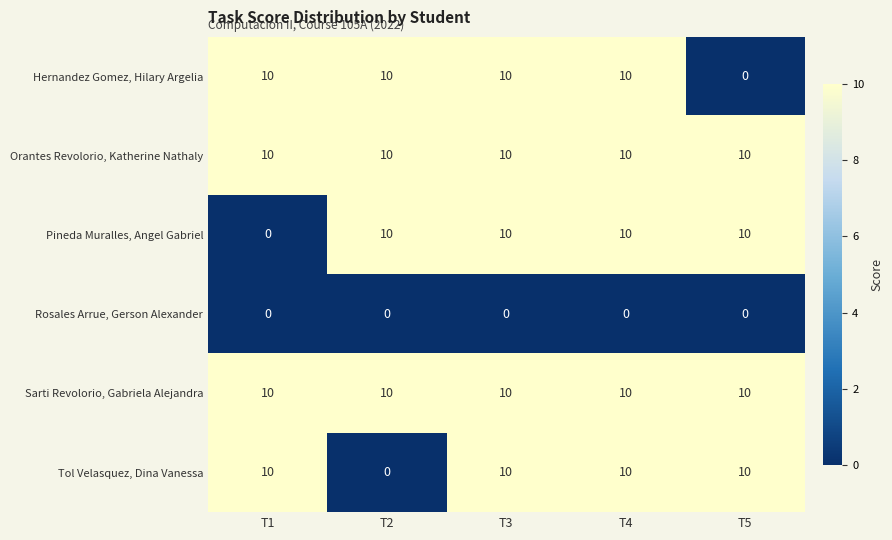

Reading left to right, what are all the values shown in this chart?

Hernandez Gomez, Hilary Argelia: 10	10	10	10	0
Orantes Revolorio, Katherine Nathaly: 10	10	10	10	10
Pineda Muralles, Angel Gabriel: 0	10	10	10	10
Rosales Arrue, Gerson Alexander: 0	0	0	0	0
Sarti Revolorio, Gabriela Alejandra: 10	10	10	10	10
Tol Velasquez, Dina Vanessa: 10	0	10	10	10